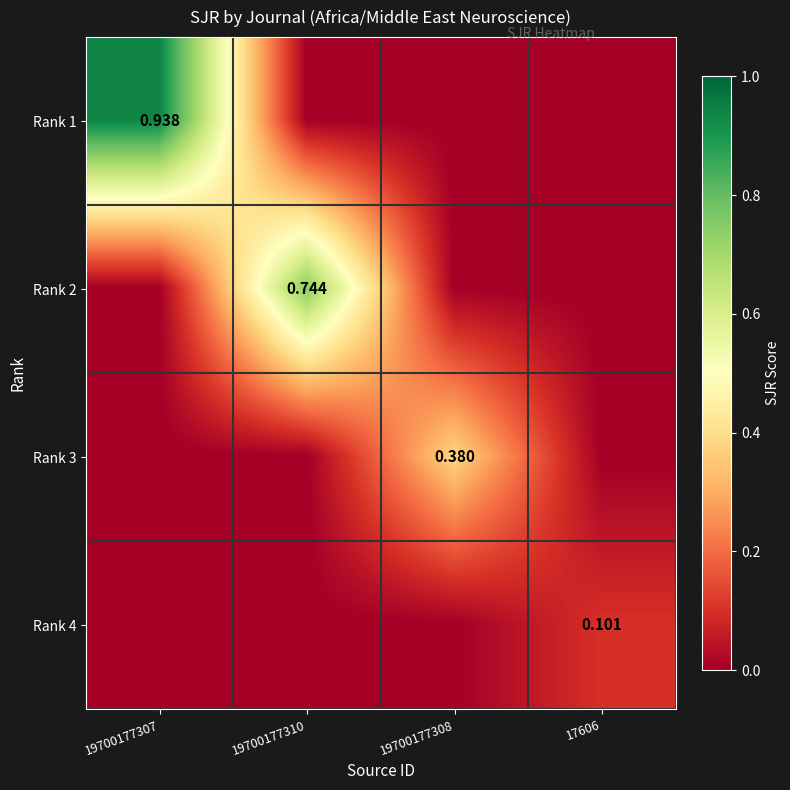

Which category has the highest value across all series?

19700177307